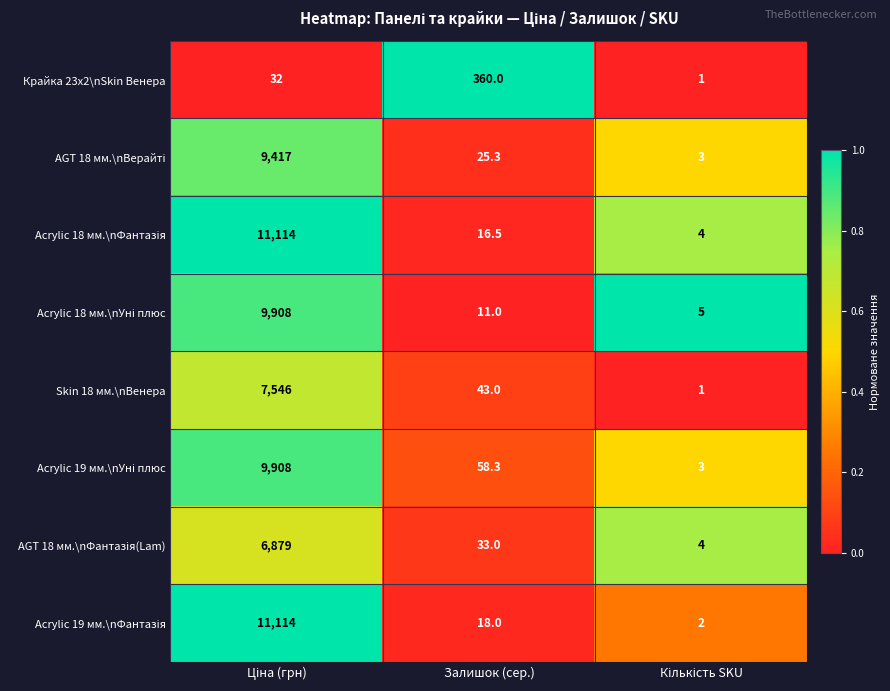

What is the smallest value displayed?

1.0